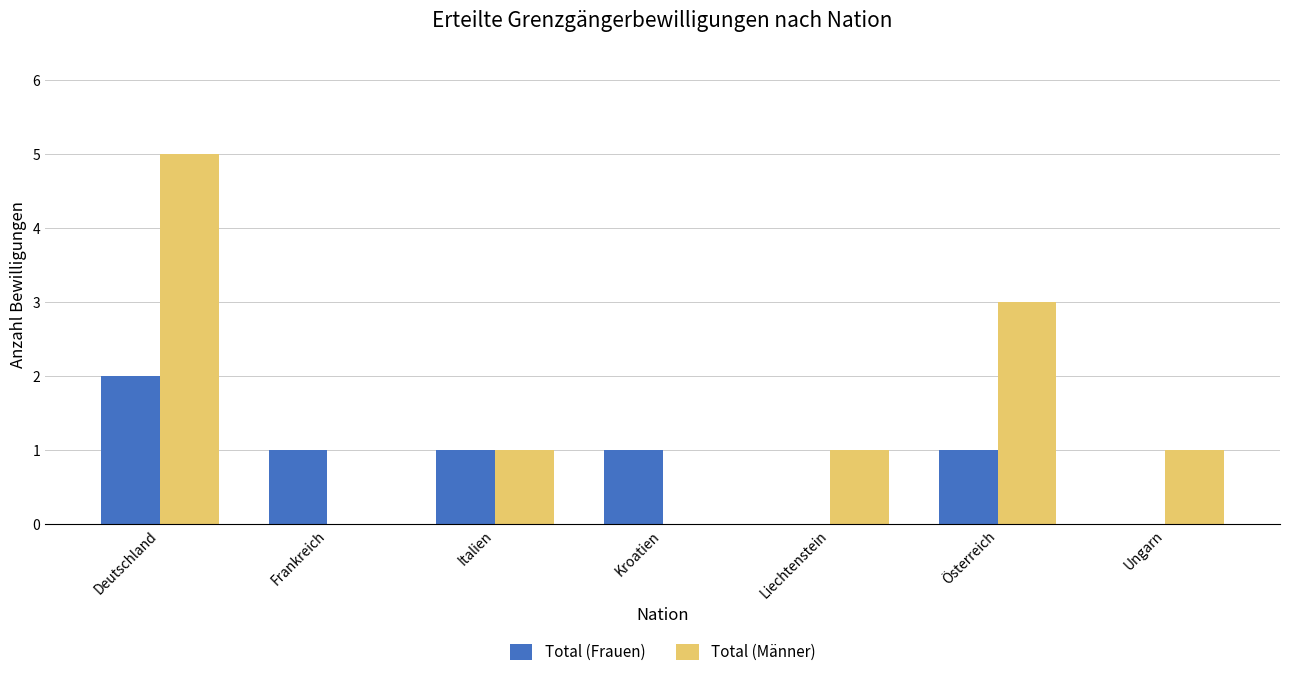

Count the Total (Frauen) values in the range 0 to 1.

6